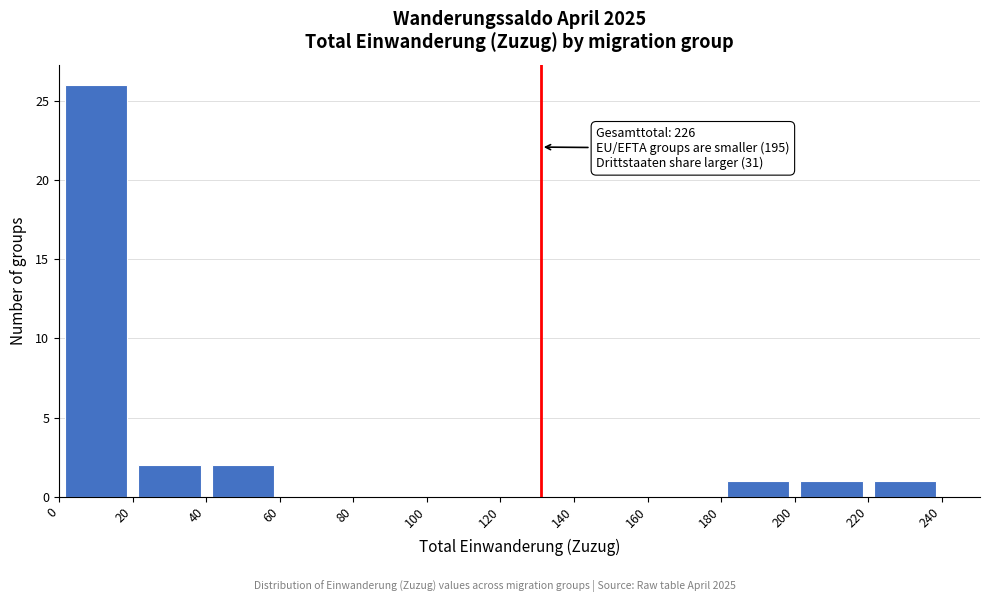

Over which range of the x-axis is the bar tallest?

0 to 20